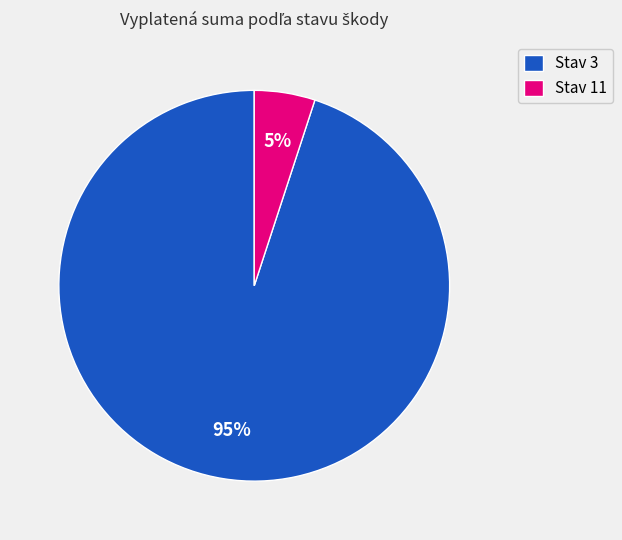

Which category has the smallest portion of the pie?

Stav 11